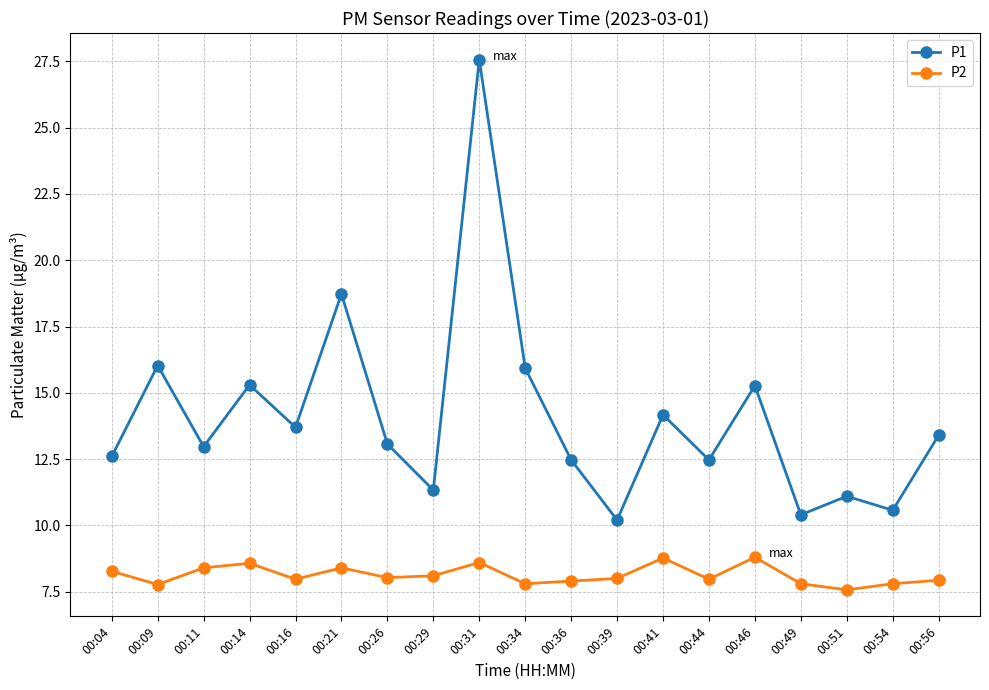

At which label is P1 closest to 18?

00:21